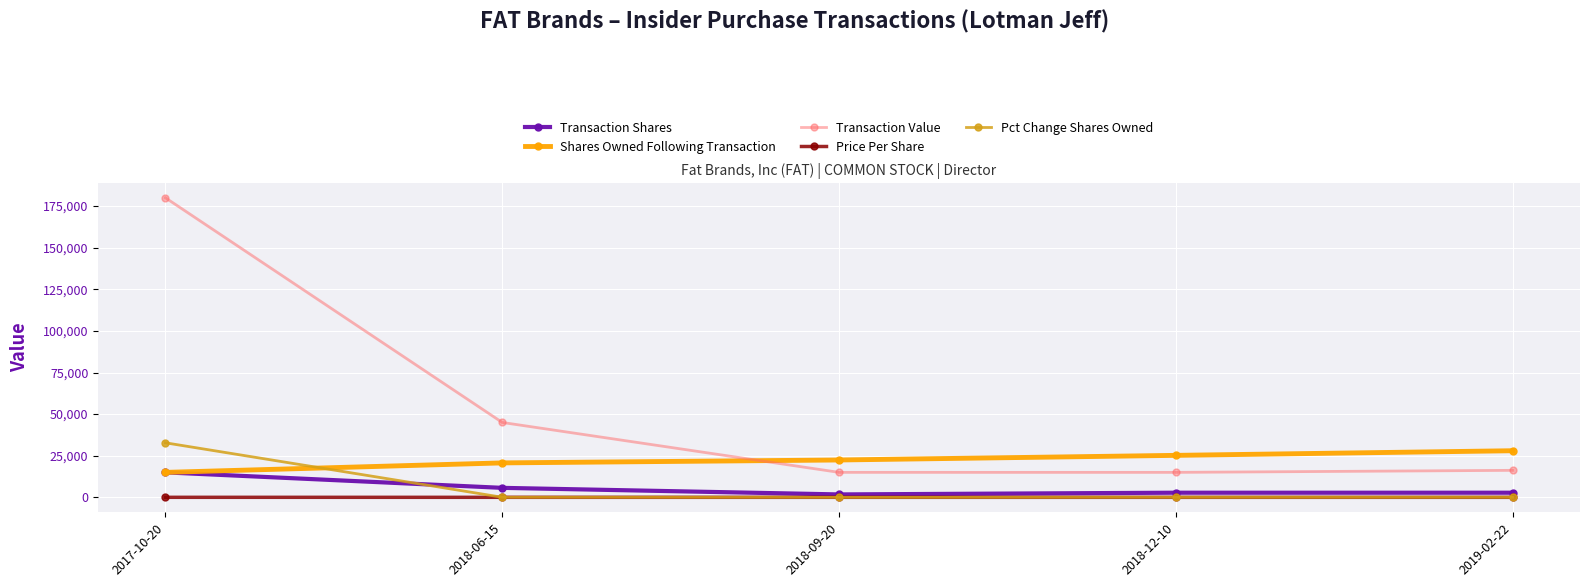

At which label does Price Per Share first exceed 7?

2017-10-20